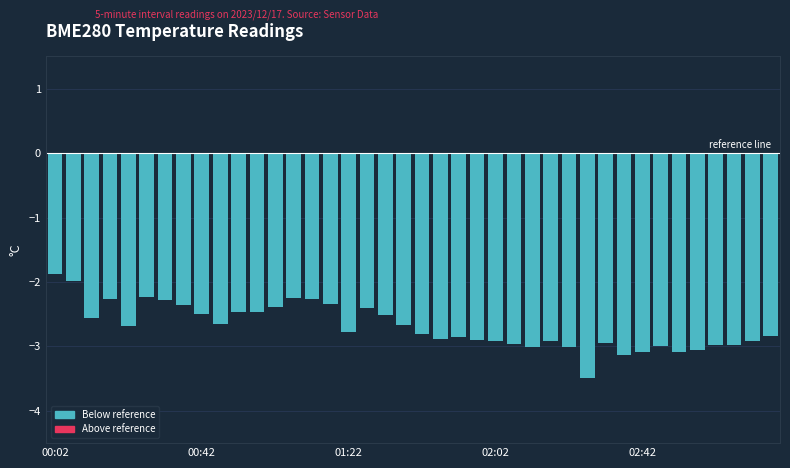

What is the smallest value displayed?

-3.5